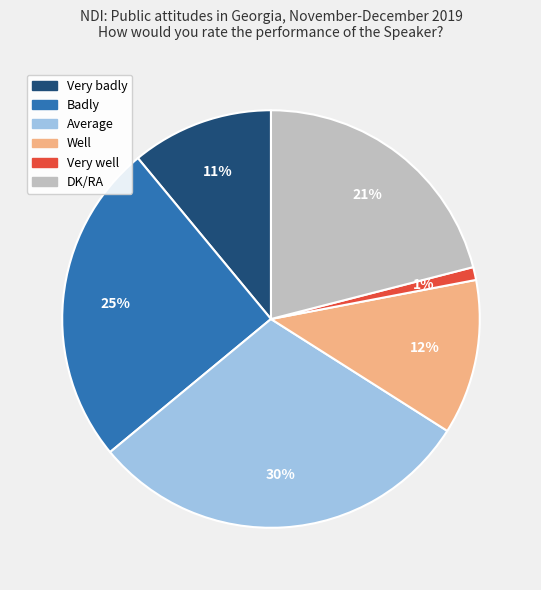

Rank the categories by value from highest to lowest.

Average, Badly, DK/RA, Well, Very badly, Very well